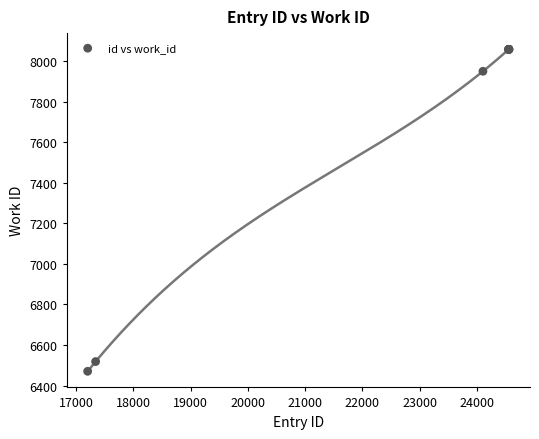

What Y value in the scatter plot is closest to 7263?

7949